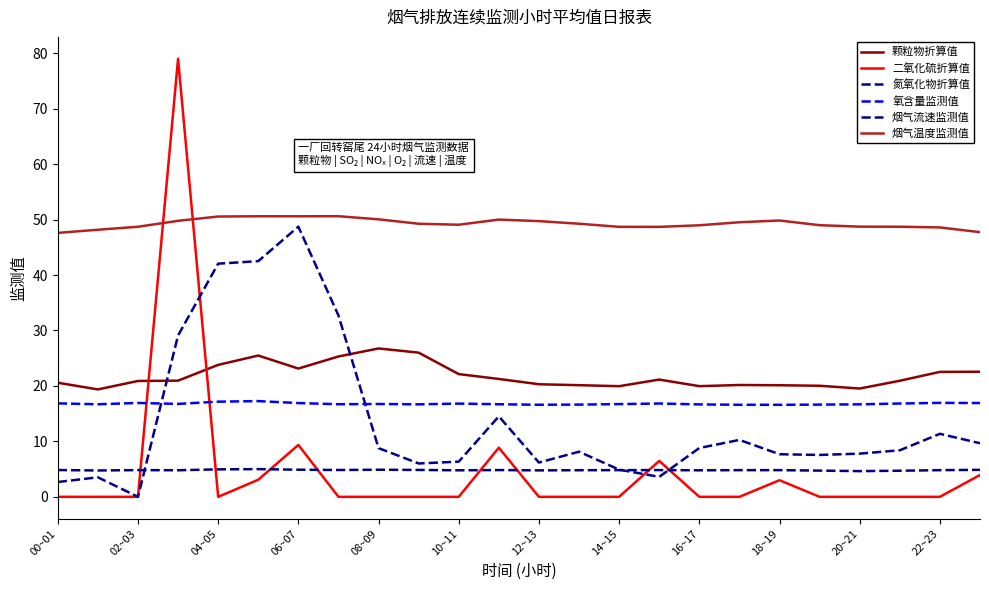

Where is 氮氧化物折算值 nearest to the value 24?

06~07